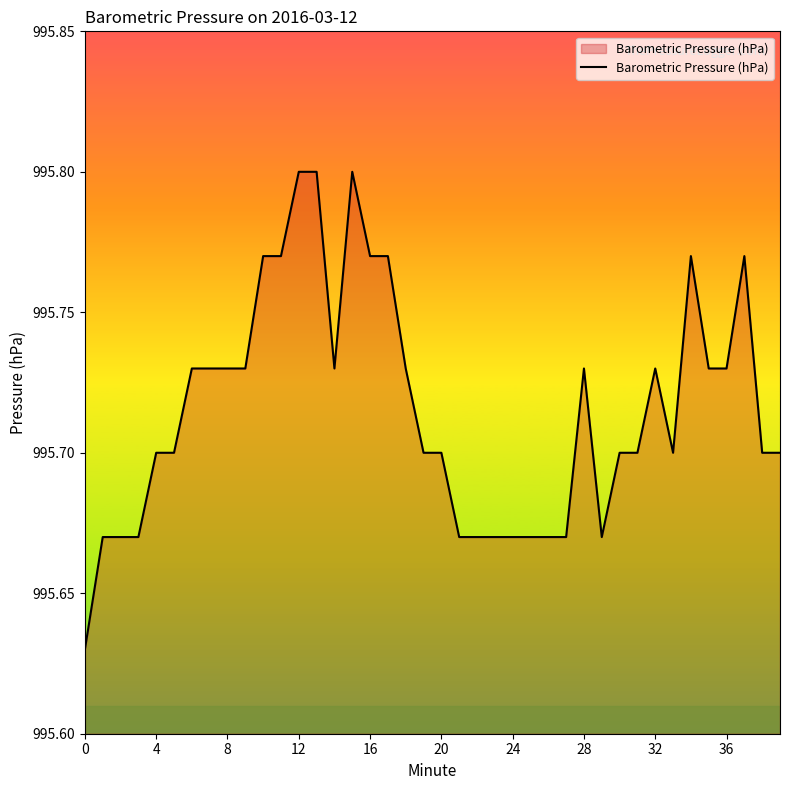

Is this an area chart (filled region under the line)?

Yes